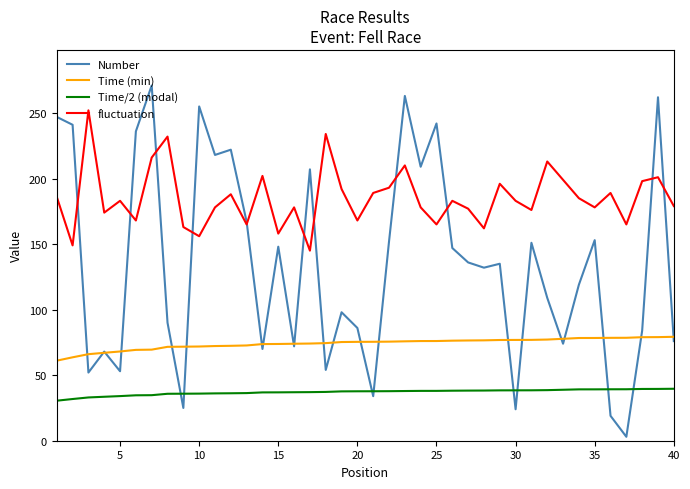

List the series in order of their peak value, highest first.

Number, fluctuation, Time (min), Time/2 (modal)